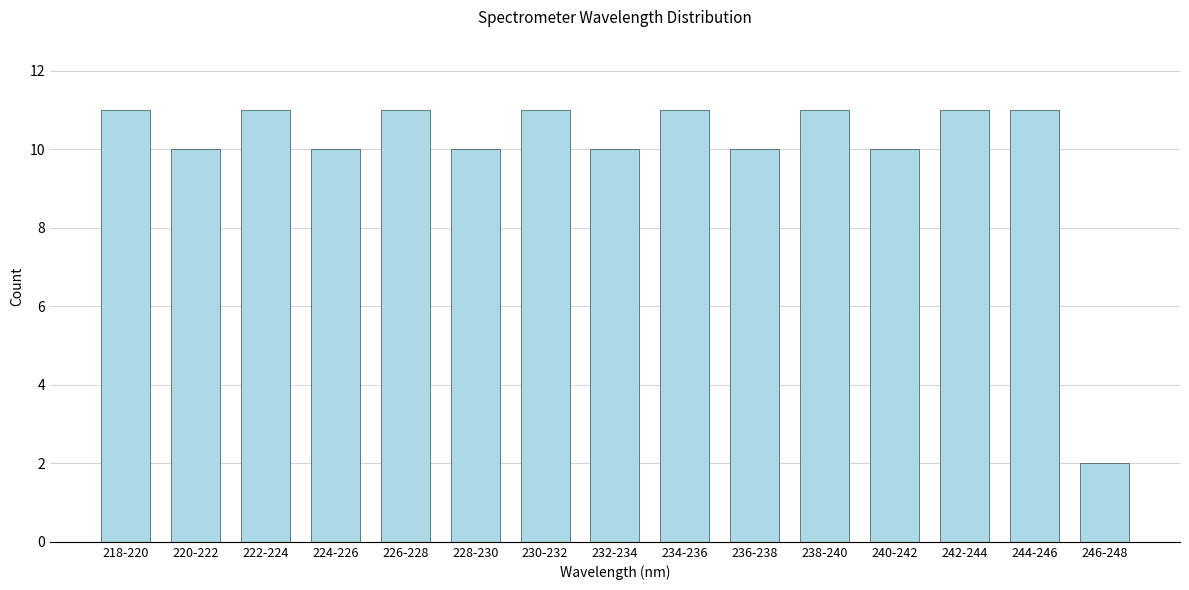

Reading left to right, transcribe all the data shown in this chart.

11	10	11	10	11	10	11	10	11	10	11	10	11	11	2